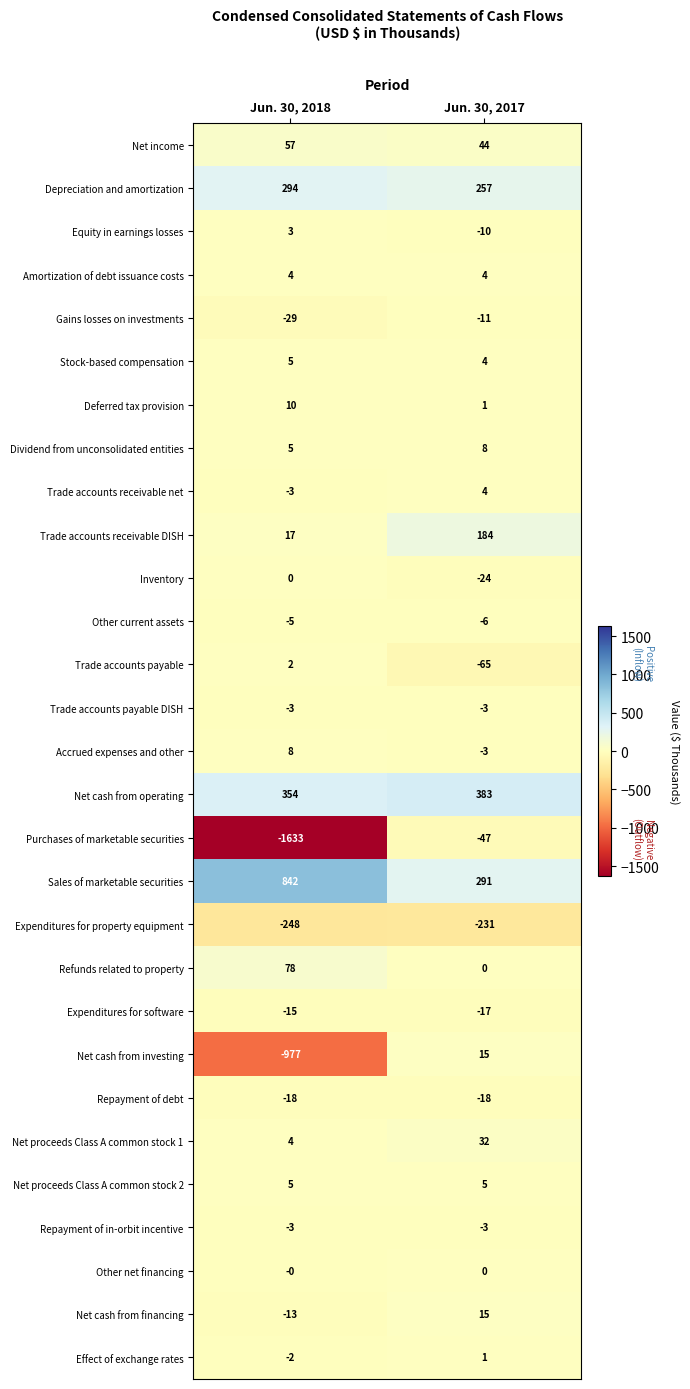

At which category does the chart reach its minimum across all series?

Jun. 30, 2018